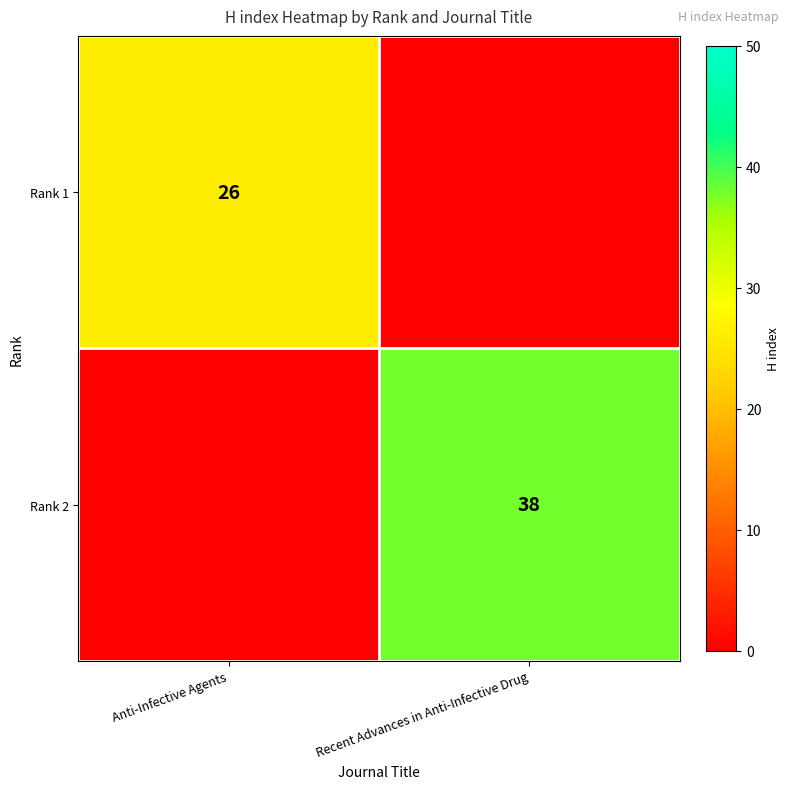

The value of Rank 1 at Anti-Infective Agents is 26. True or false?

True